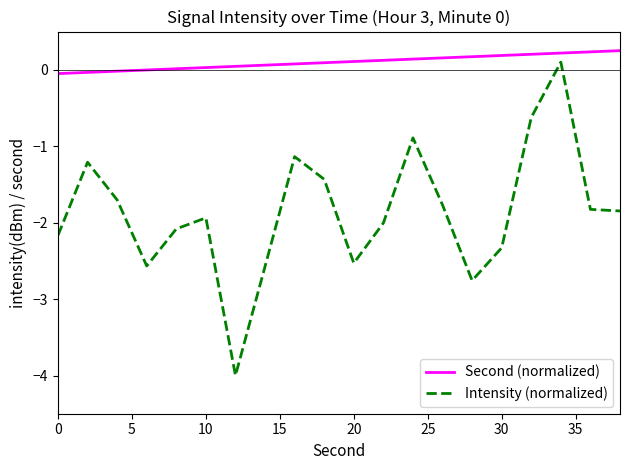

What is the lowest value of the Intensity (normalized) series?

-4.0